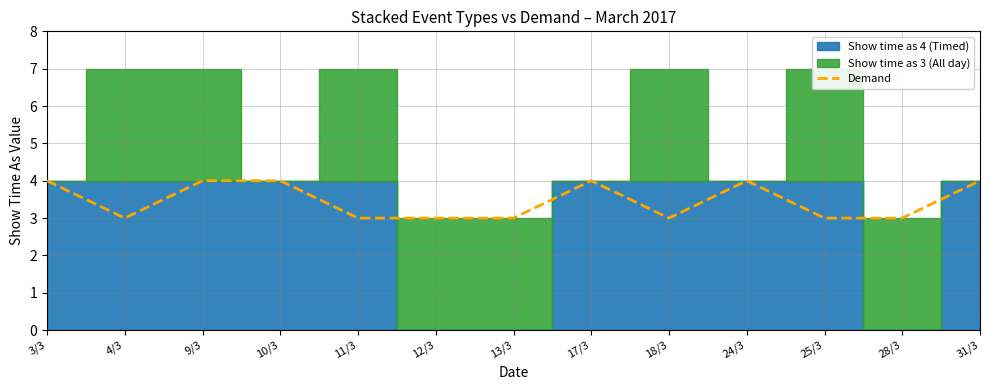

What is the difference between the second highest and second lowest values?

1